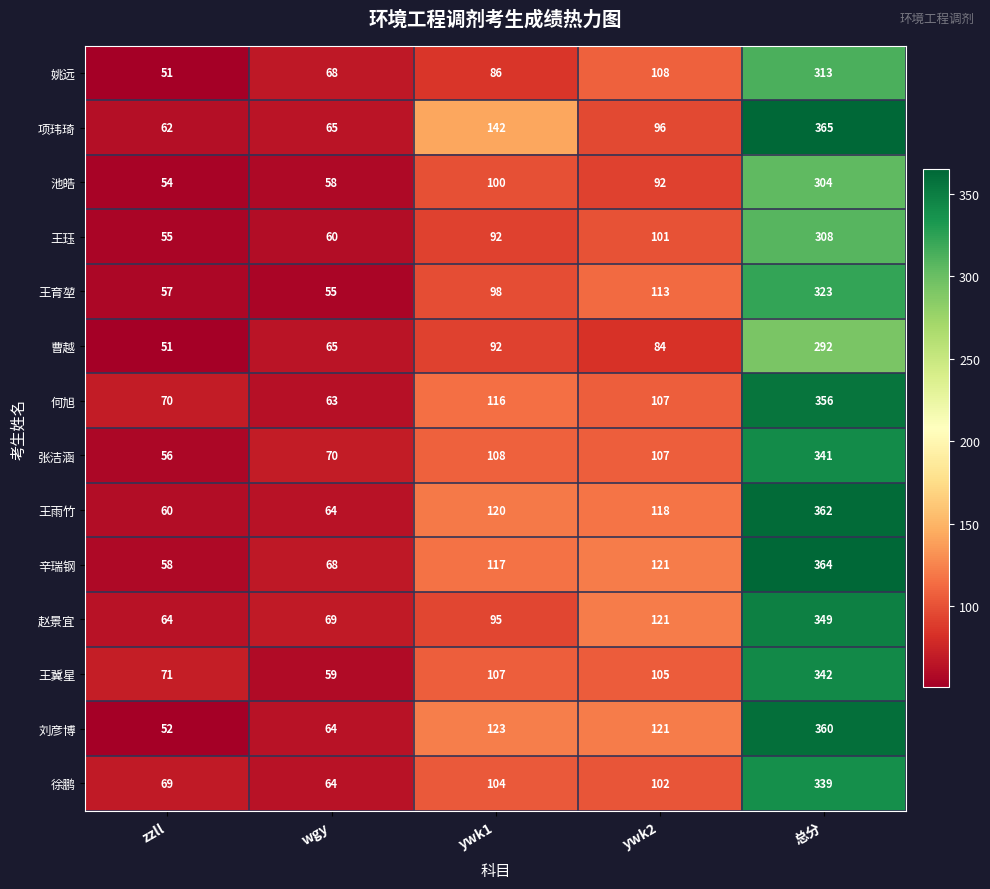

What is the total value across all series at ywk1?

1500